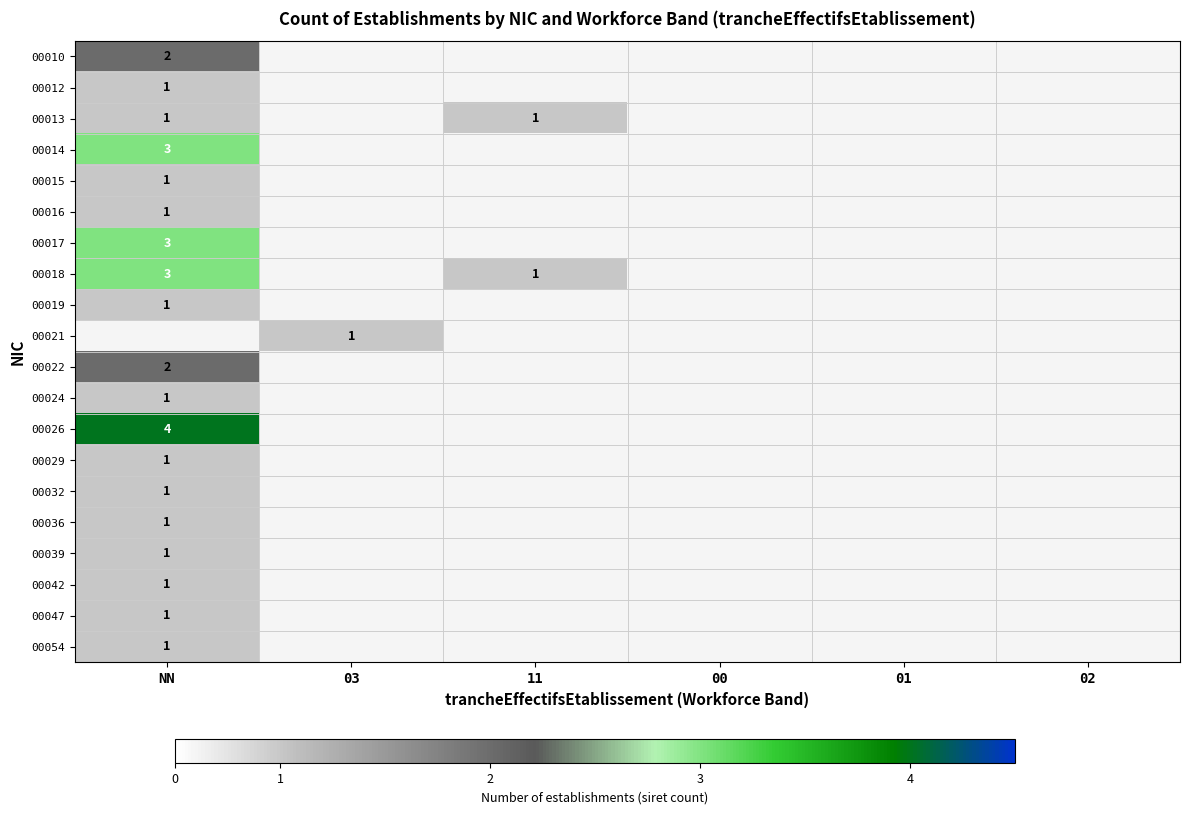

Is it true that 00024 equals 1 at NN?

True